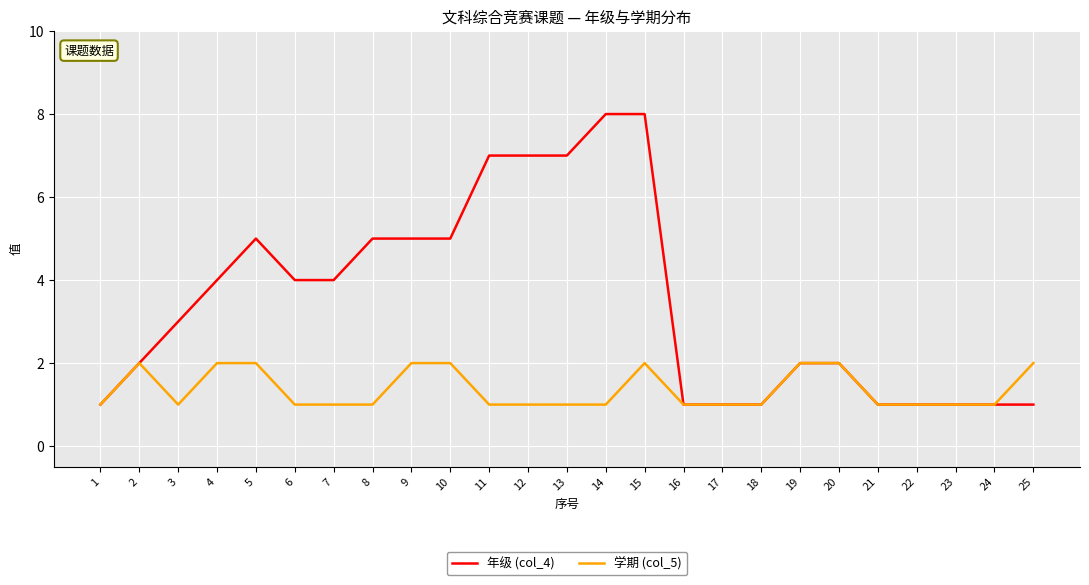

Which series has the largest total across all categories?

年级 (col_4)